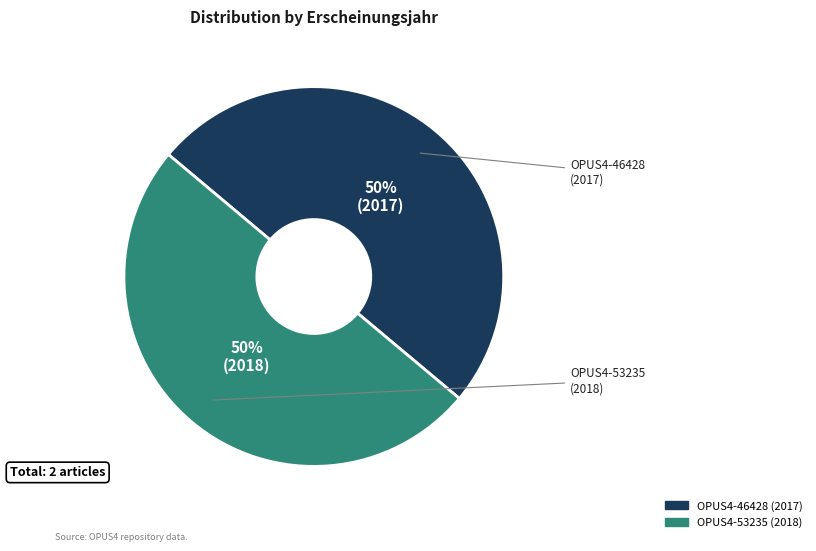

Is the sum of OPUS4-53235 and OPUS4-46428 greater than half?

Yes